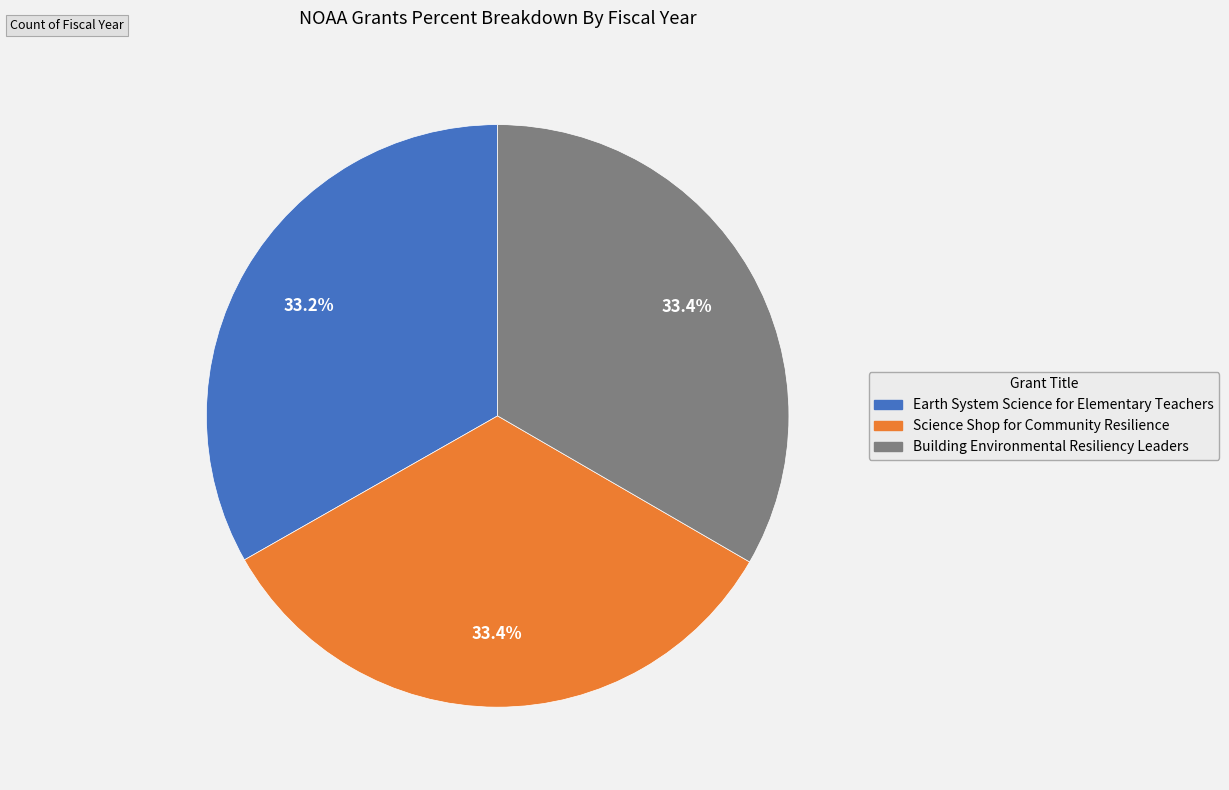

What percentage is the Earth System Science for Elementary Teachers slice, to the nearest percent?

33%